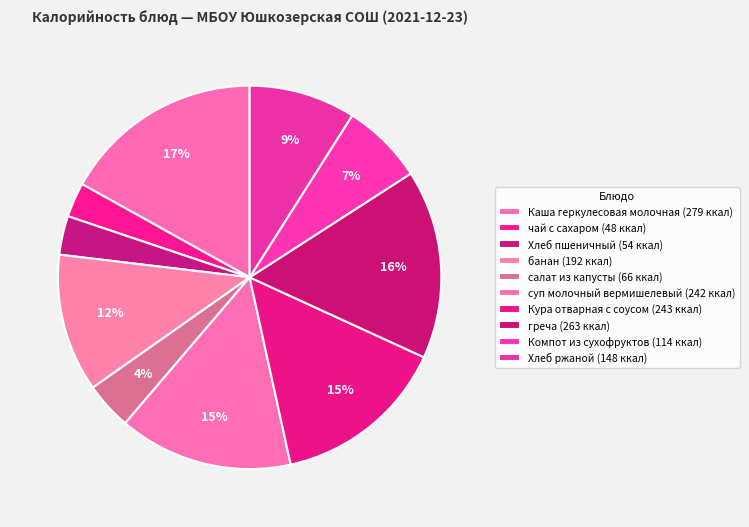

How many segments does this pie chart have?

10